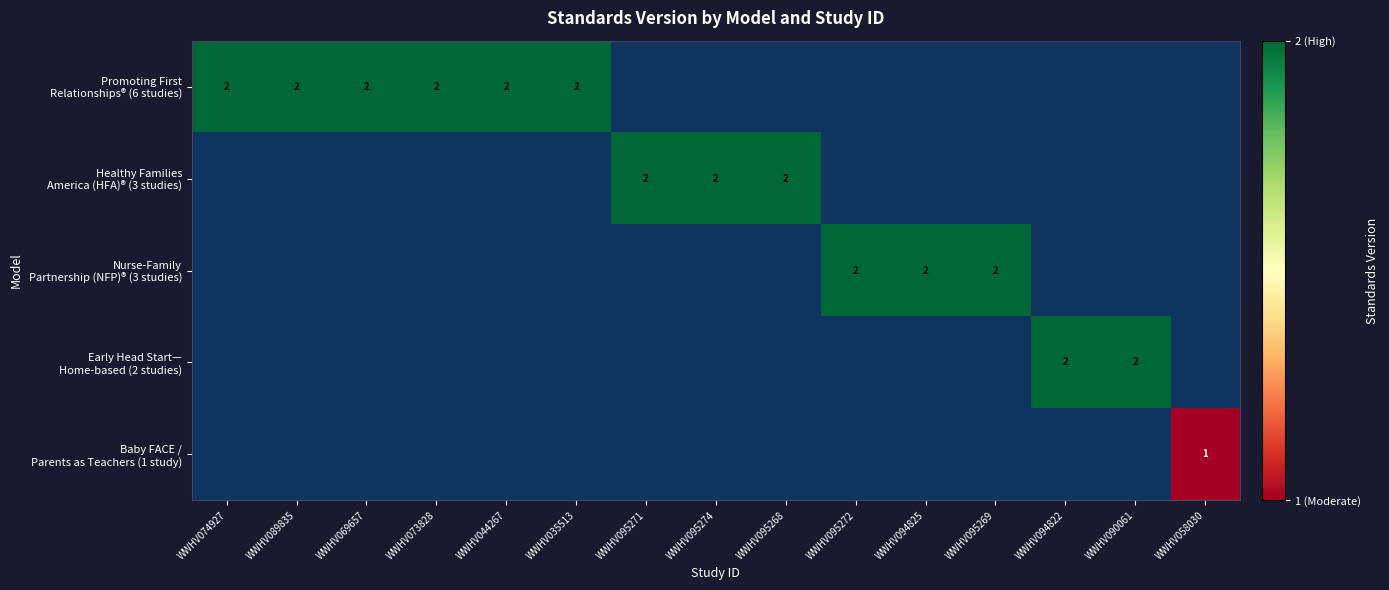

Count the number of data series in this chart.

5